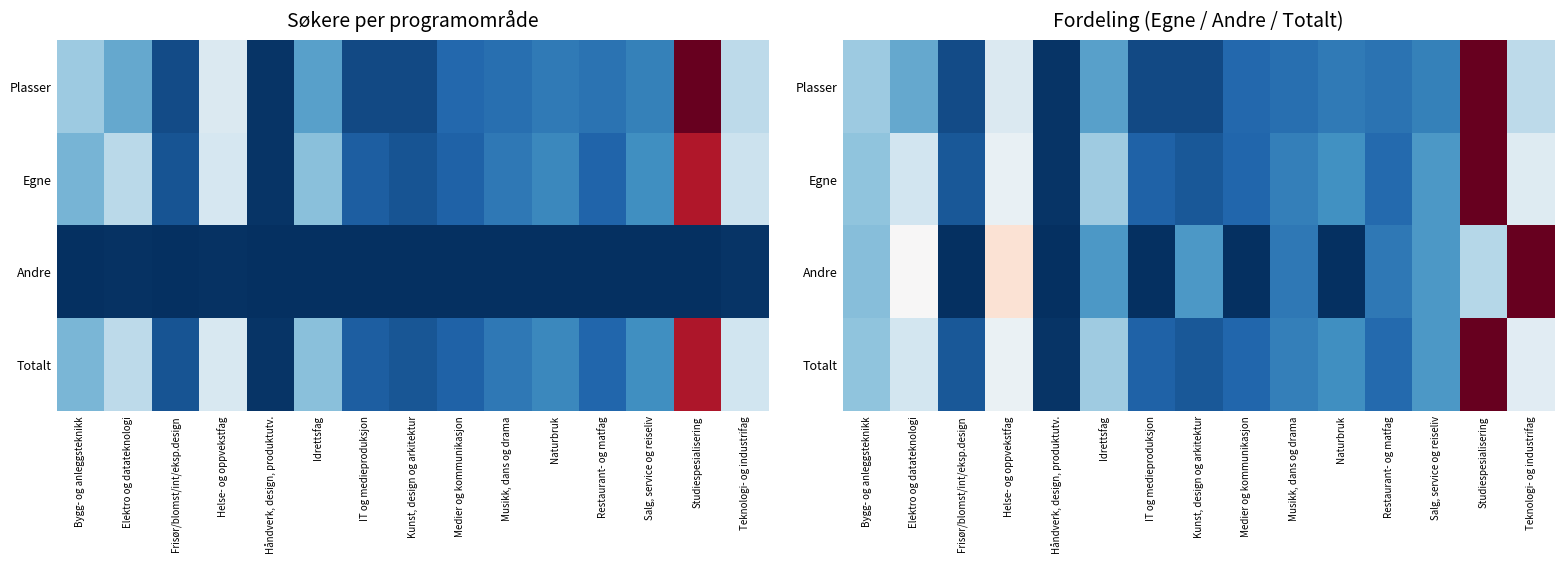

What is the difference between the maximum and minimum values in the Plasser series?

1.0